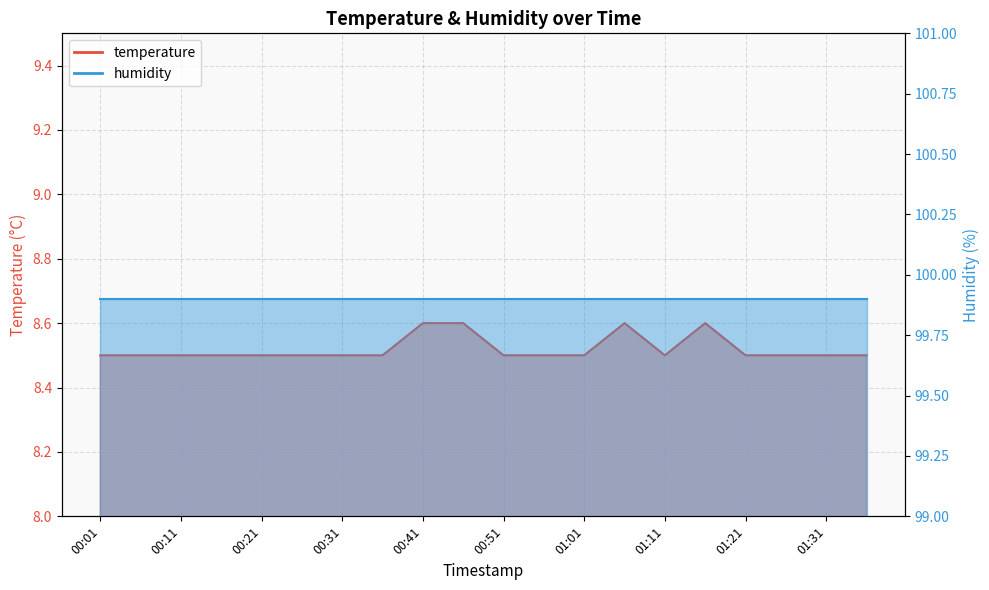

What is the label of the 10th point from the left?

00:46